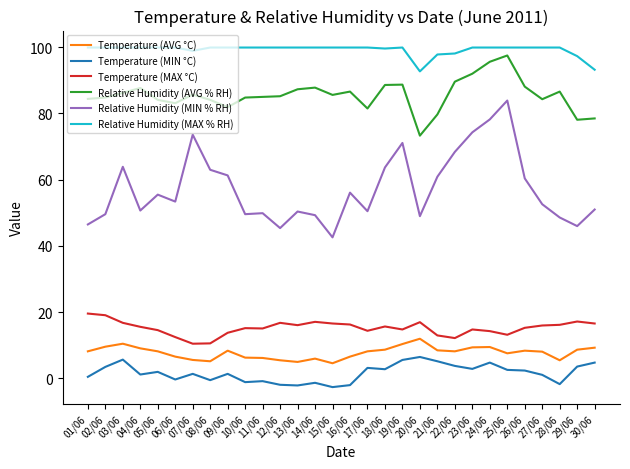

Which series has the widest spread of values?

Relative Humidity (MIN % RH)